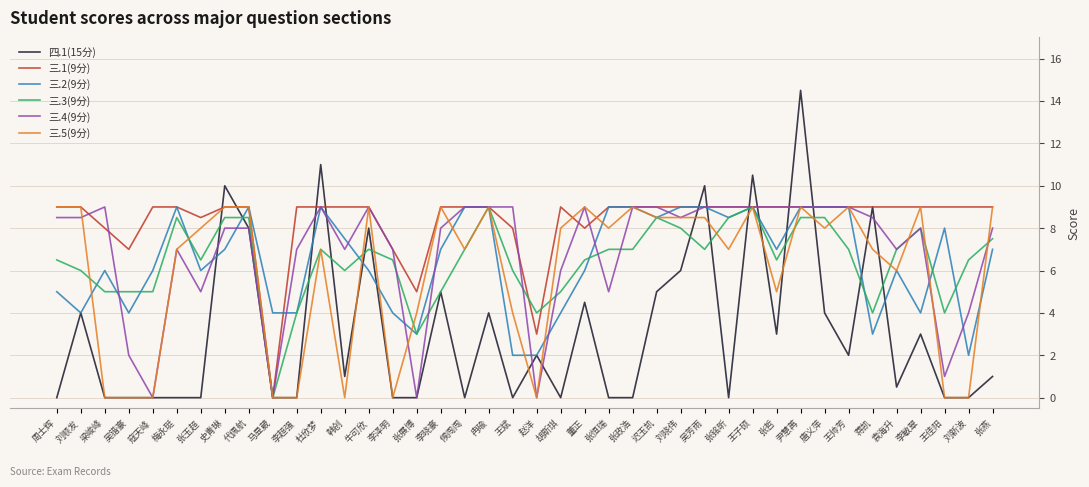

What is the total value across all series at 刘晓伟?

49.0